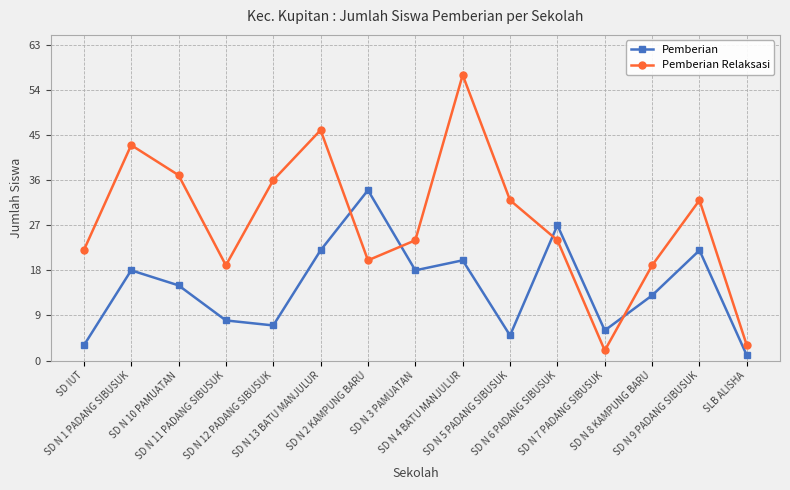

At how many categories does at least one series exceed 39?

3